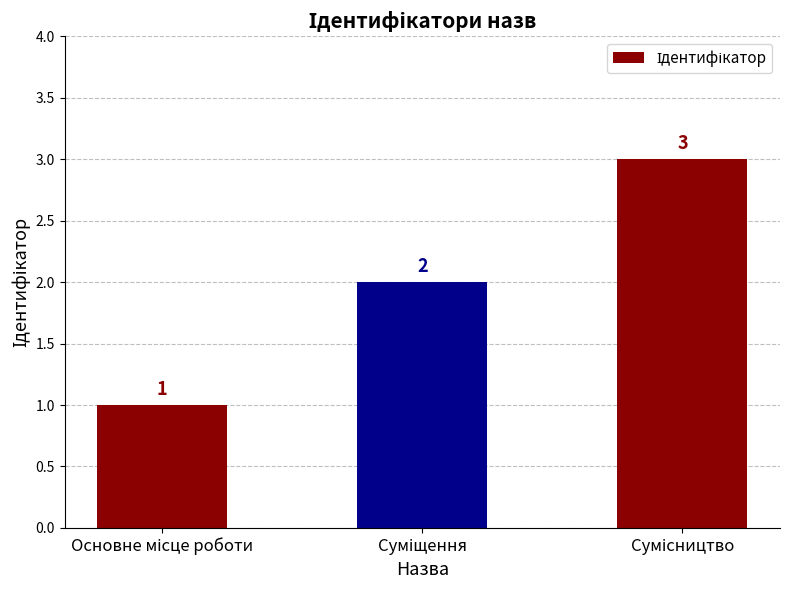

What is the sum of all values?

6